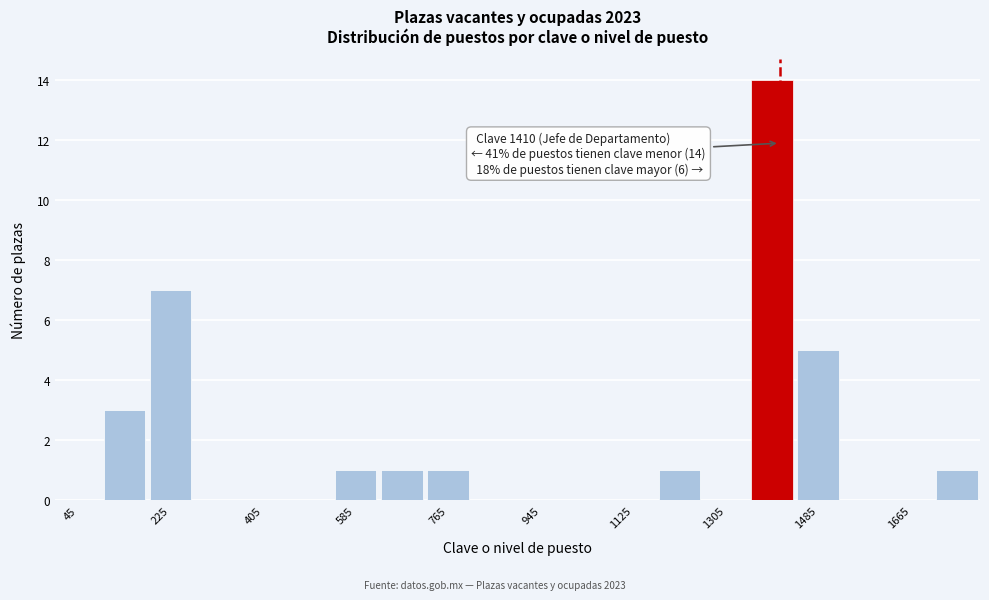

Over which range of the x-axis is the bar tallest?

1350 to 1440